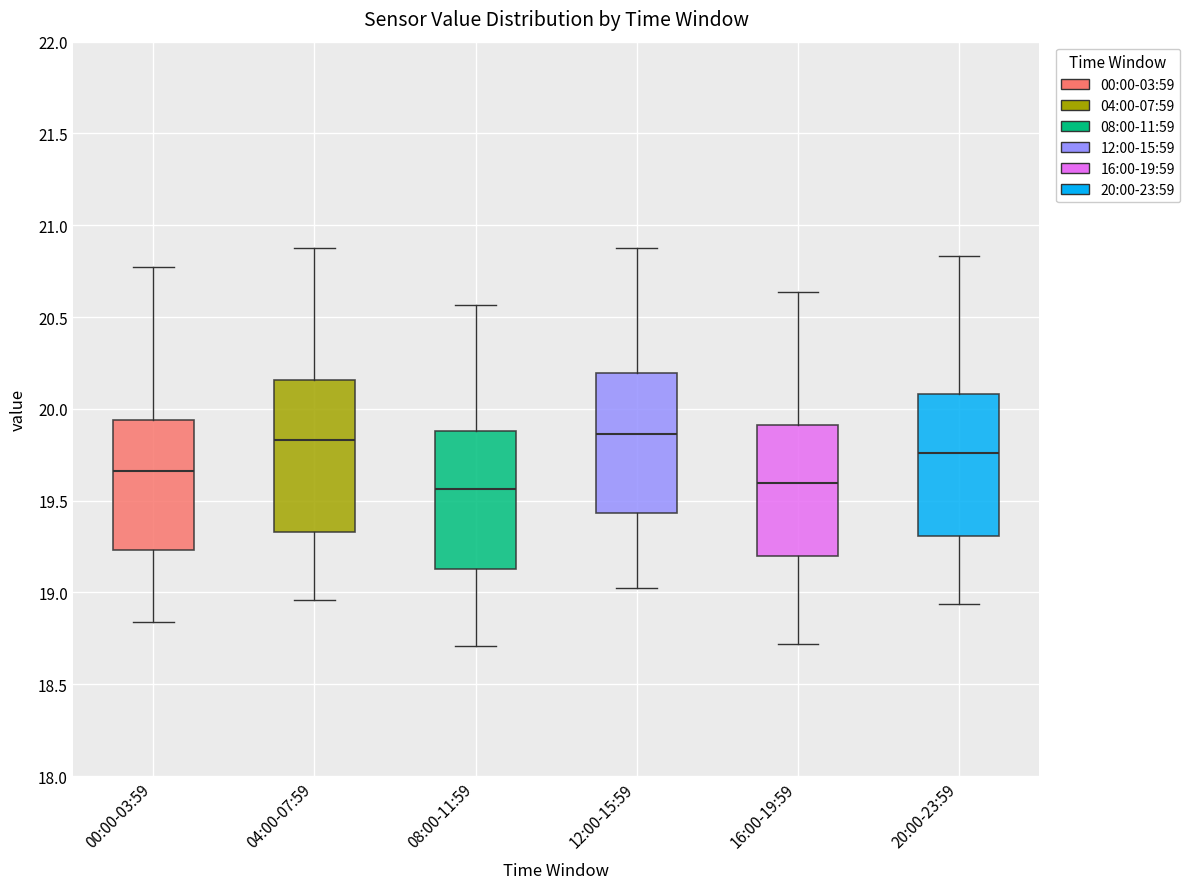

Reading left to right, transcribe this box plot: for each box, give where its median line is, the range the box spans, and where its two whiskers end, as read against the y-axis. The values are not printed on the chart, so give them approximately, as read against the axis.

00:00-03:59: median 19.65, box 19.25 to 19.95, whiskers 18.85 to 20.75
04:00-07:59: median 19.85, box 19.35 to 20.15, whiskers 18.95 to 20.90
08:00-11:59: median 19.55, box 19.15 to 19.90, whiskers 18.70 to 20.55
12:00-15:59: median 19.85, box 19.45 to 20.20, whiskers 19.00 to 20.90
16:00-19:59: median 19.60, box 19.20 to 19.90, whiskers 18.70 to 20.65
20:00-23:59: median 19.75, box 19.30 to 20.10, whiskers 18.95 to 20.85